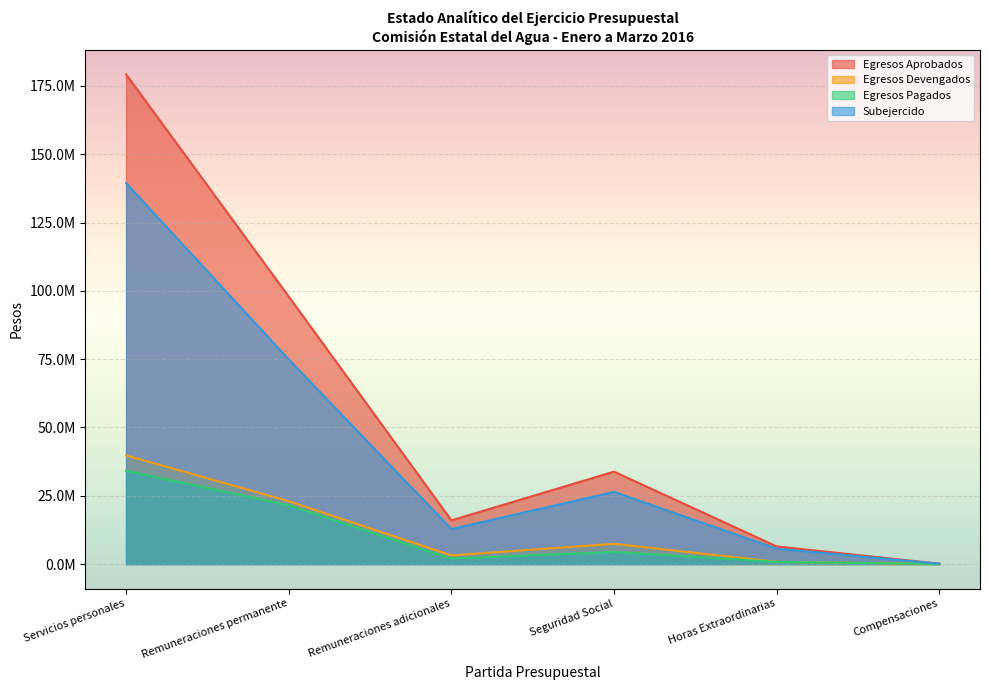

Count the number of categories in the chart.

6